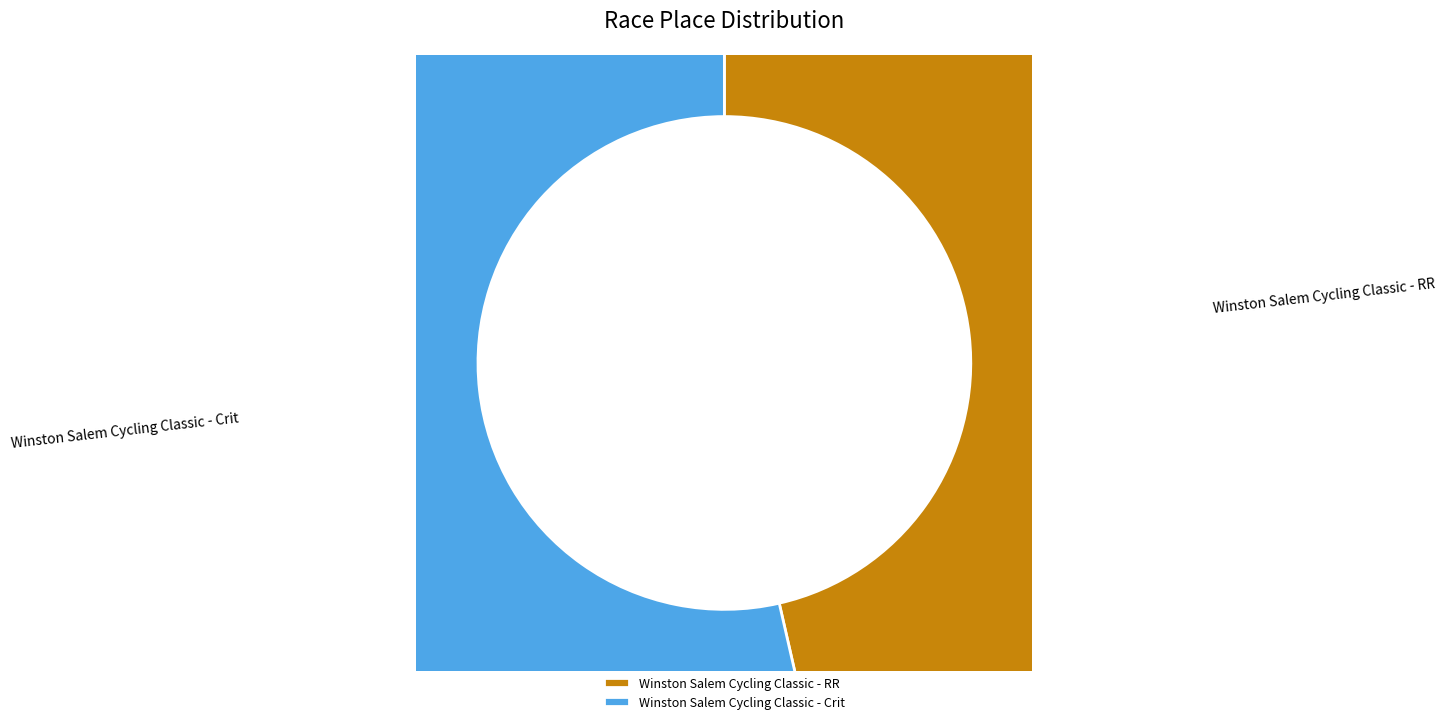

Is Winston Salem Cycling Classic - RR the majority of the pie?

No